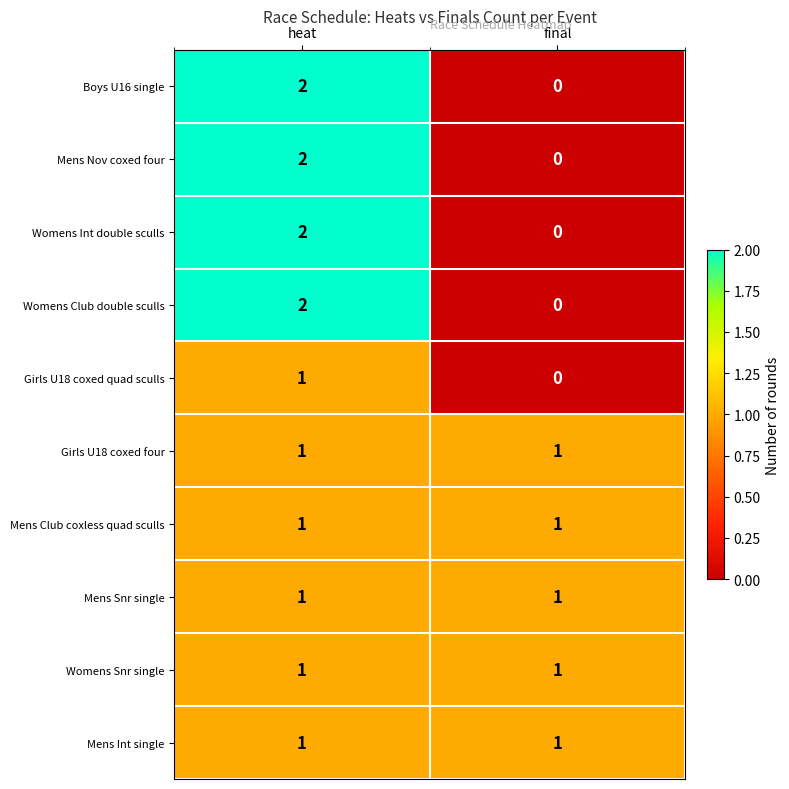

List the labels in order of Womens Int double sculls value, largest first.

heat, final